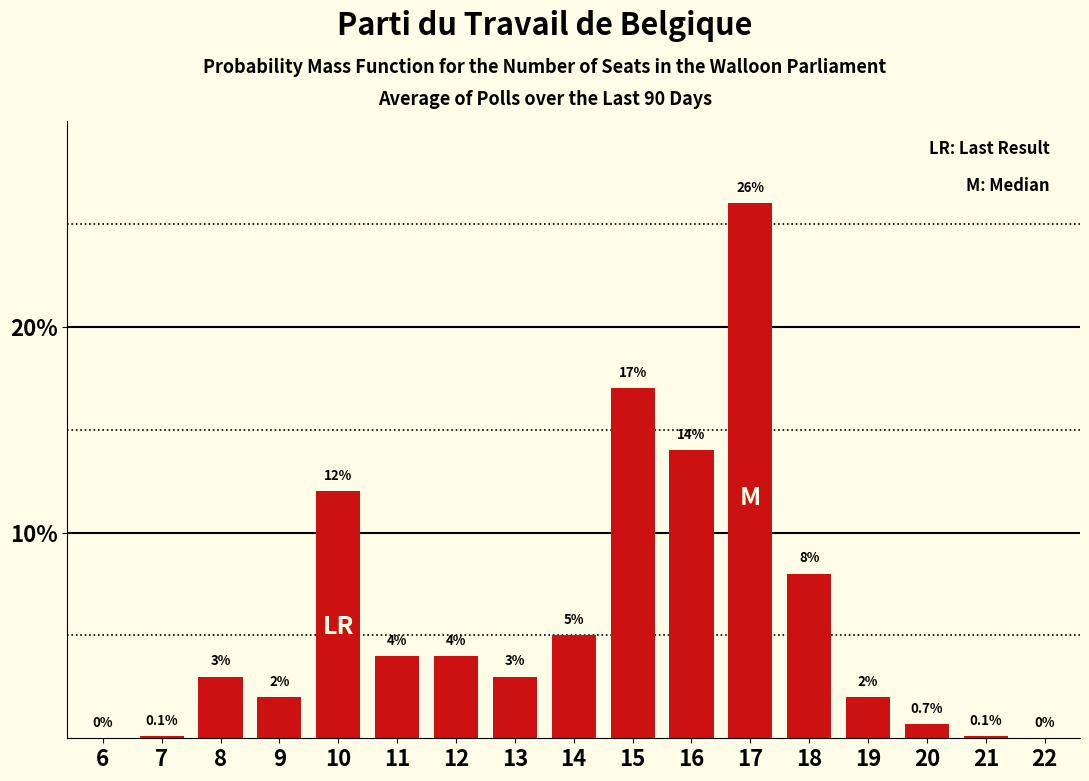

Reading left to right, transcribe all the data shown in this chart.

6=0.0	7=0.1	8=3.0	9=2.0	10=12.0	11=4.0	12=4.0	13=3.0	14=5.0	15=17.0	16=14.0	17=26.0	18=8.0	19=2.0	20=0.7	21=0.1	22=0.0